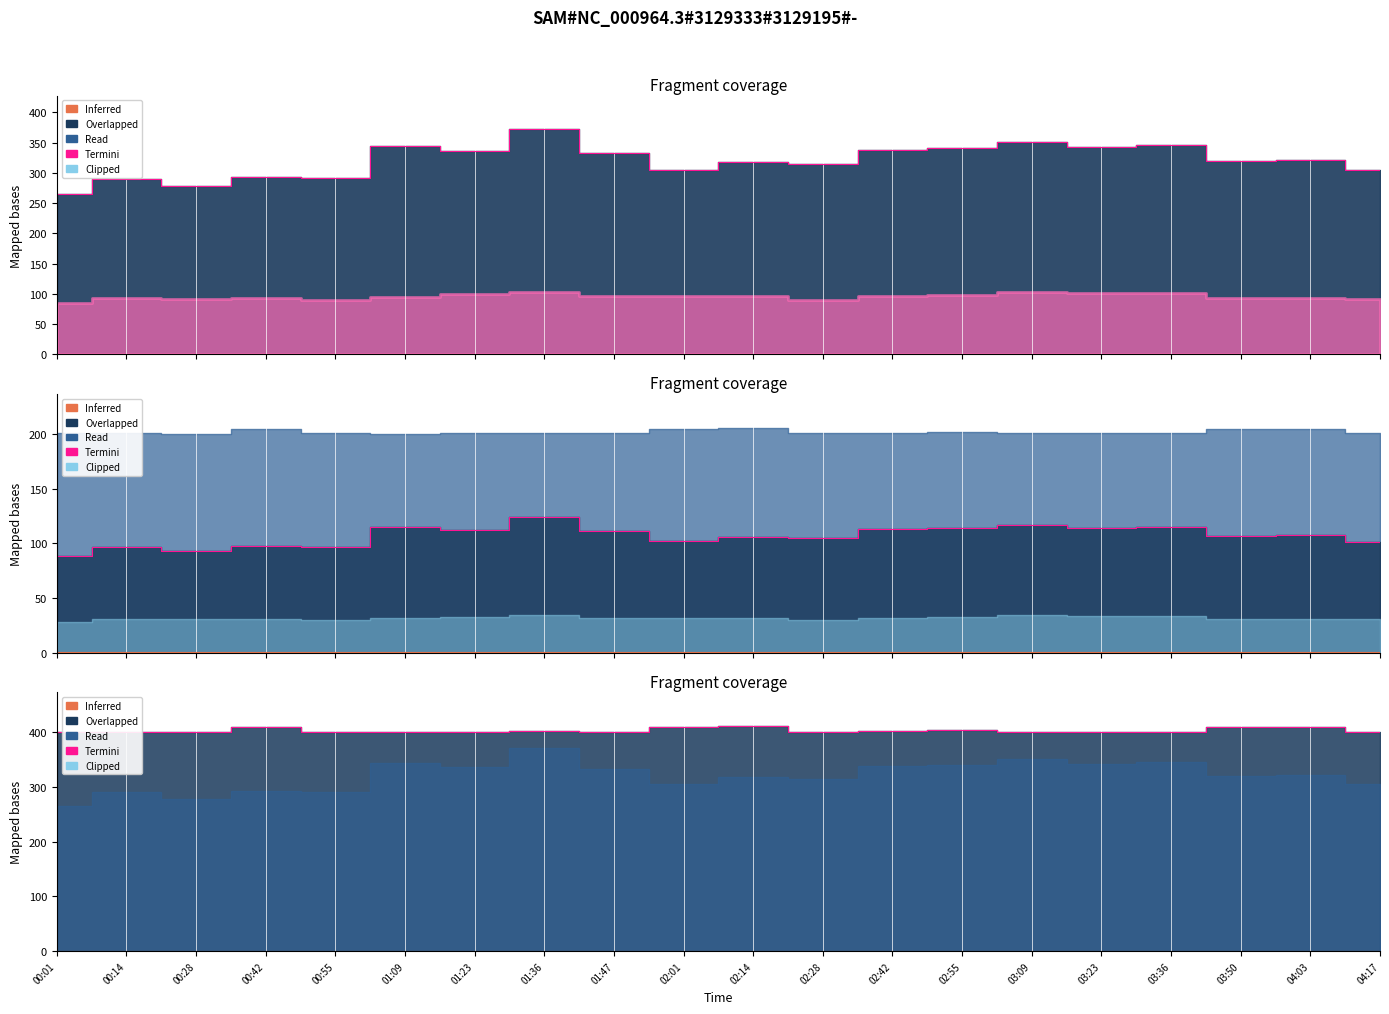

At which label does SDS_P1 reach its minimum?

00:01